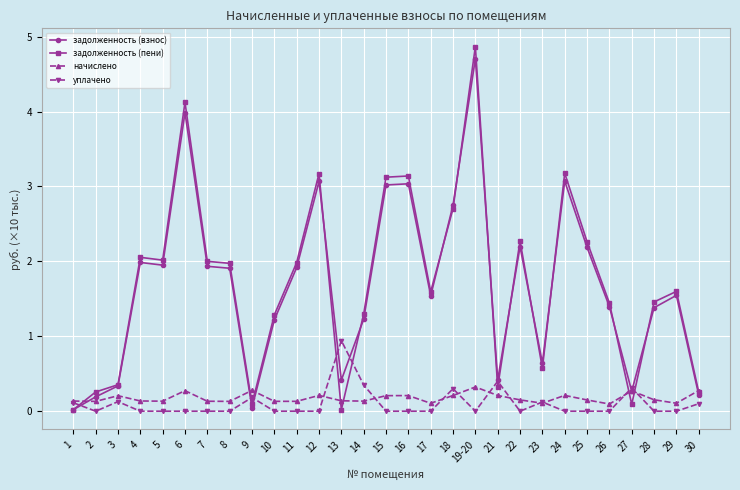

What is the maximum value shown in the chart?

4.9